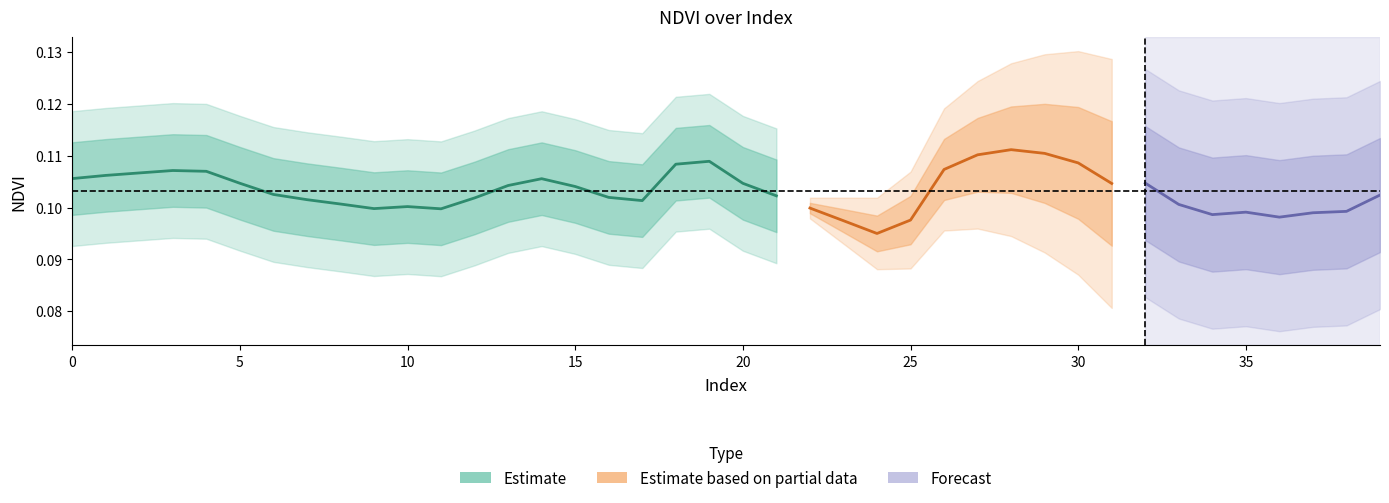

True or false: NDVI_mean has more than 0 interior local peaks.

True